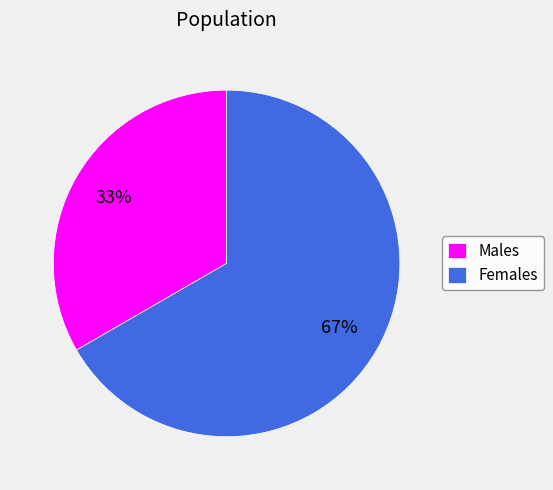

Approximately how many times larger is the value at Females compared to Males?

2.0